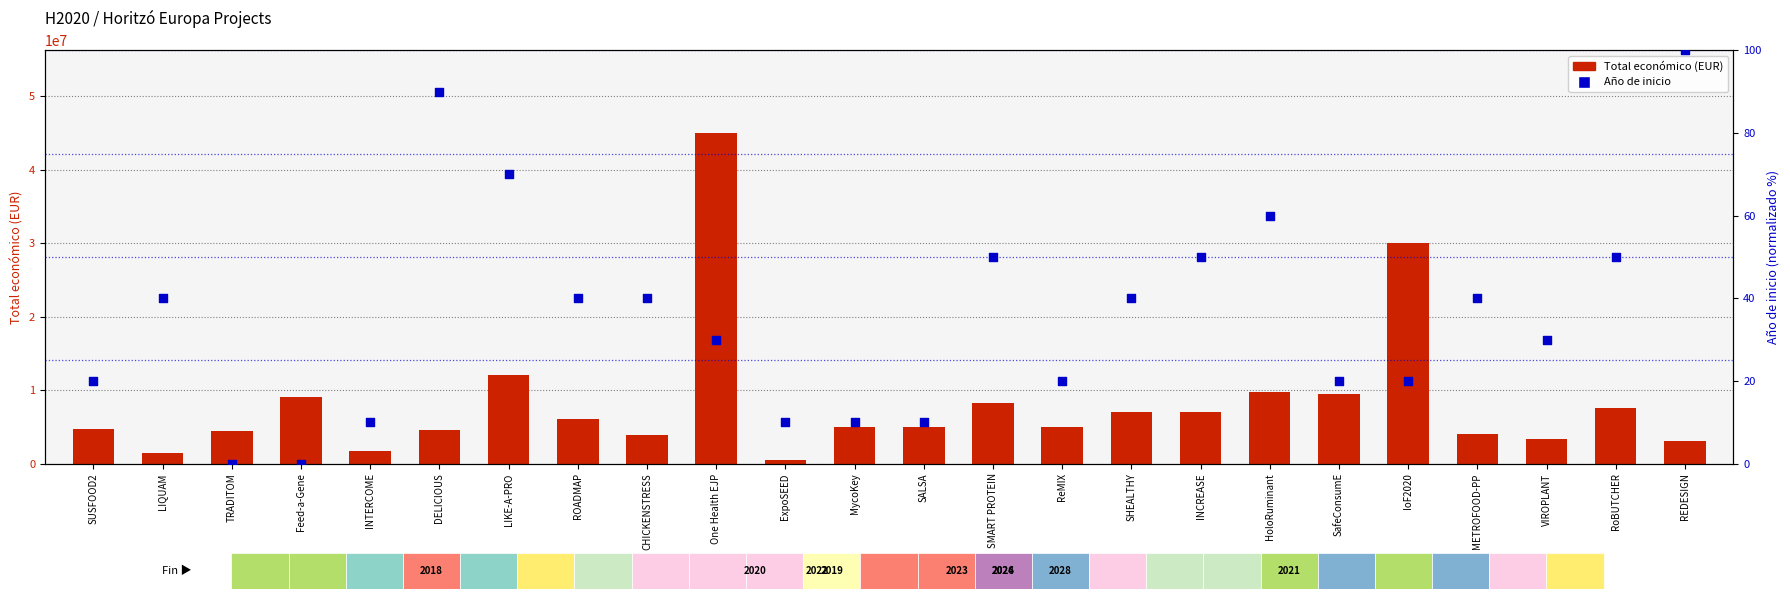

Which series contains the highest Y value?

Total económico (EUR)